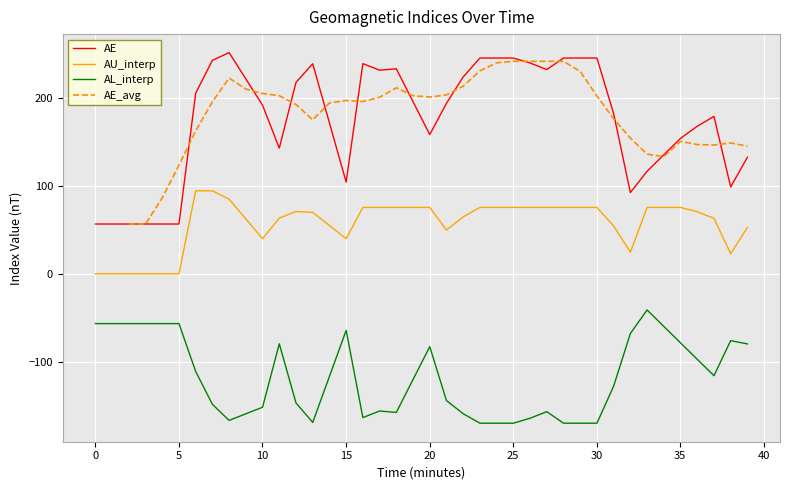

What is the highest value of the AU_interp series?

94.3